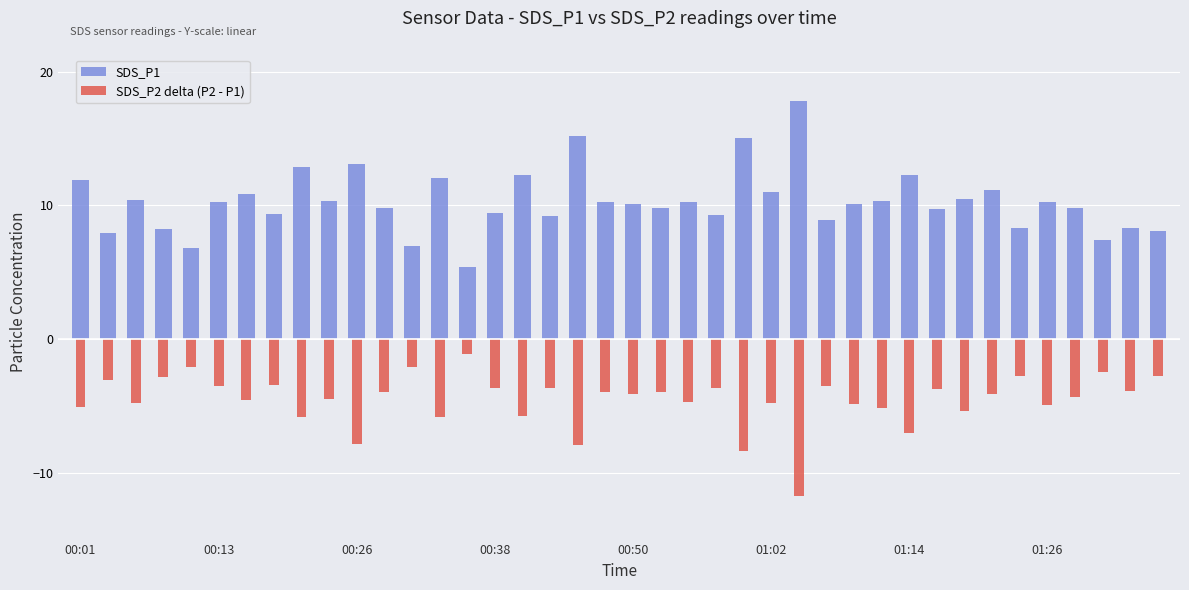

What is the value of the SDS_P1 bar at the 19th from the left?

15.2